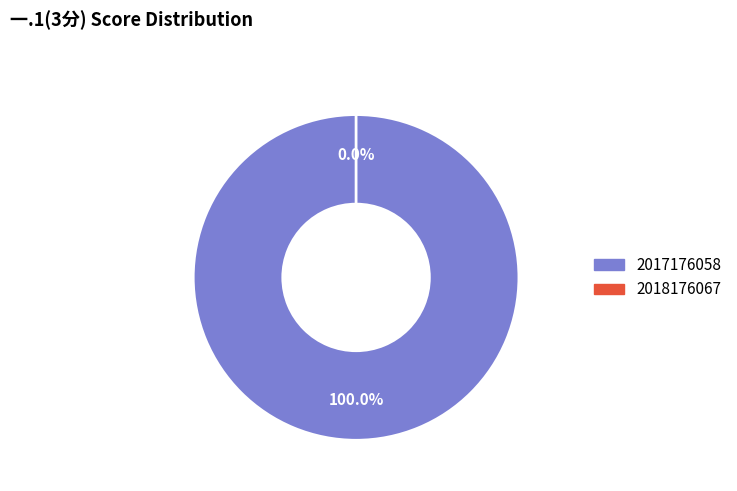

Count the number of slices in the pie.

2